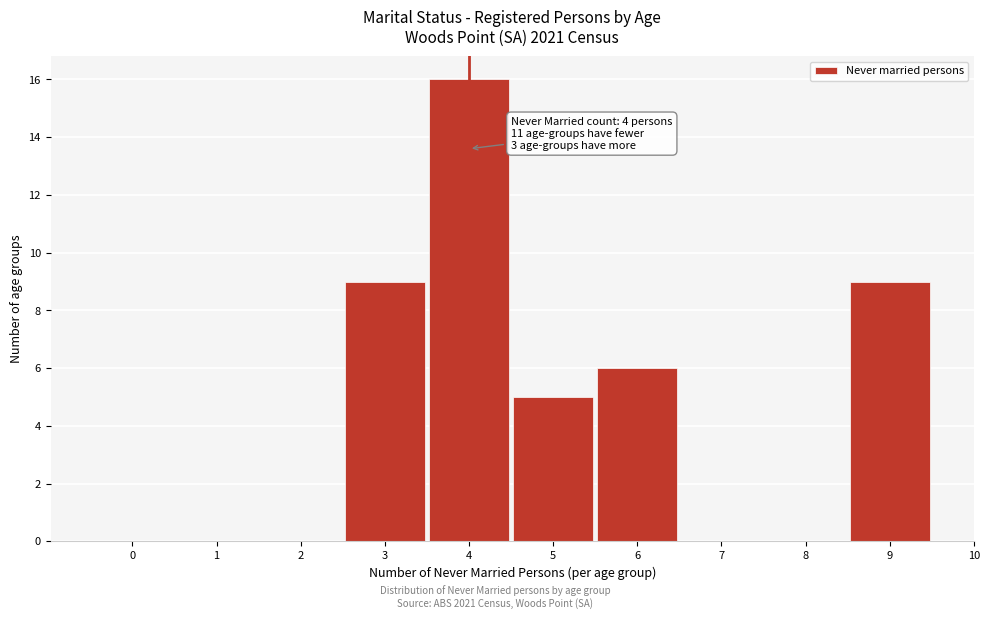

Which range on the x-axis has the tallest bar?

3.5 to 4.5